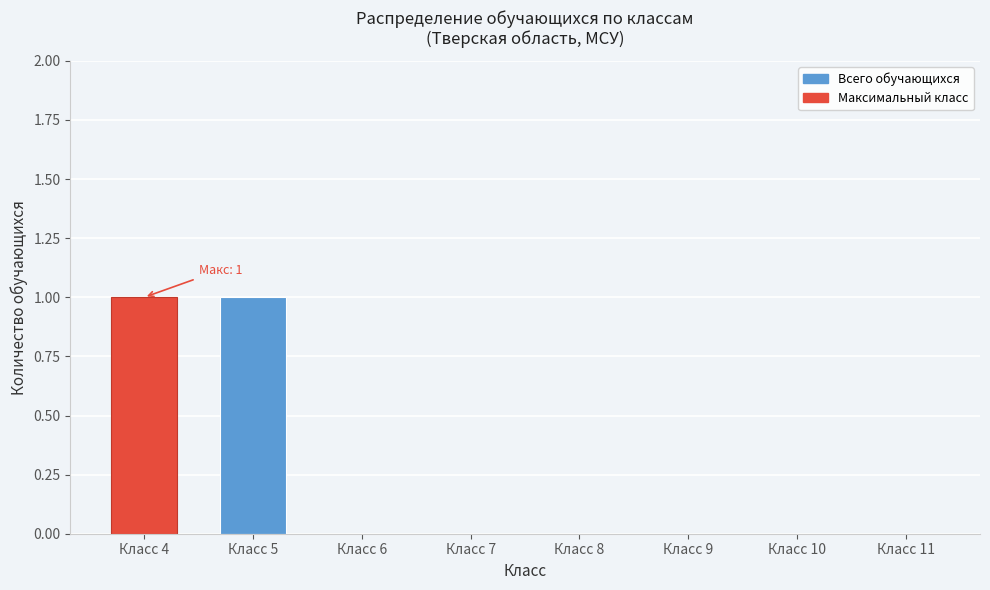

Reading right to left, what are all the values shown in this chart?

Класс 11=0	Класс 10=0	Класс 9=0	Класс 8=0	Класс 7=0	Класс 6=0	Класс 5=1	Класс 4=1